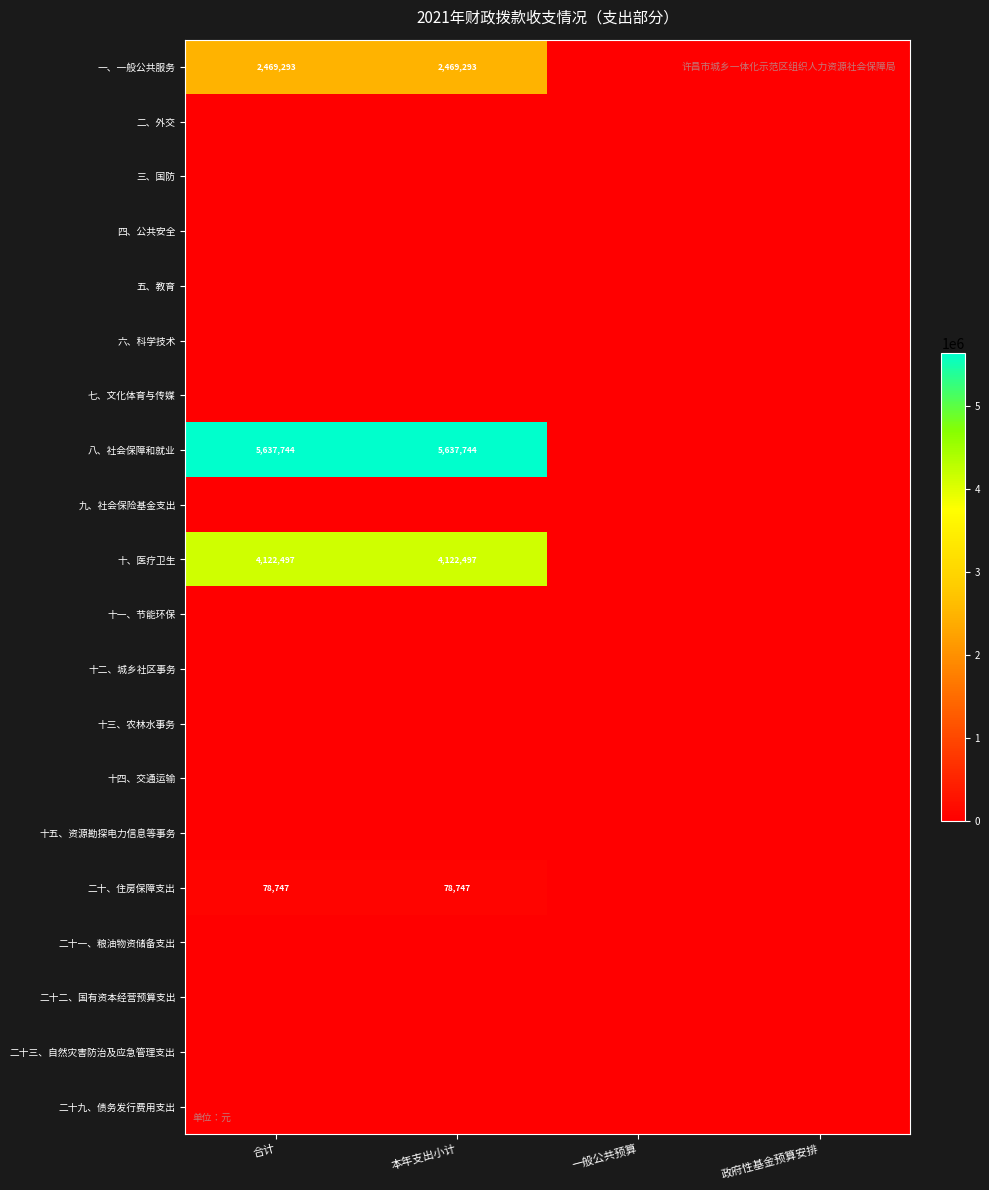

The 二十、住房保障支出 series shows 106685 at 合计. True or false?

False